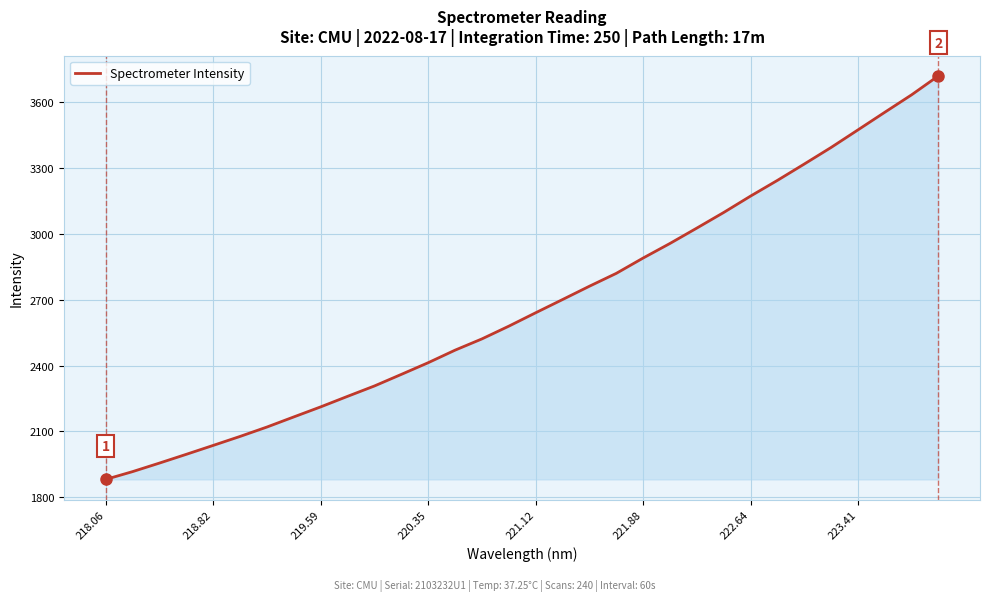

How many series are shown in this chart?

1